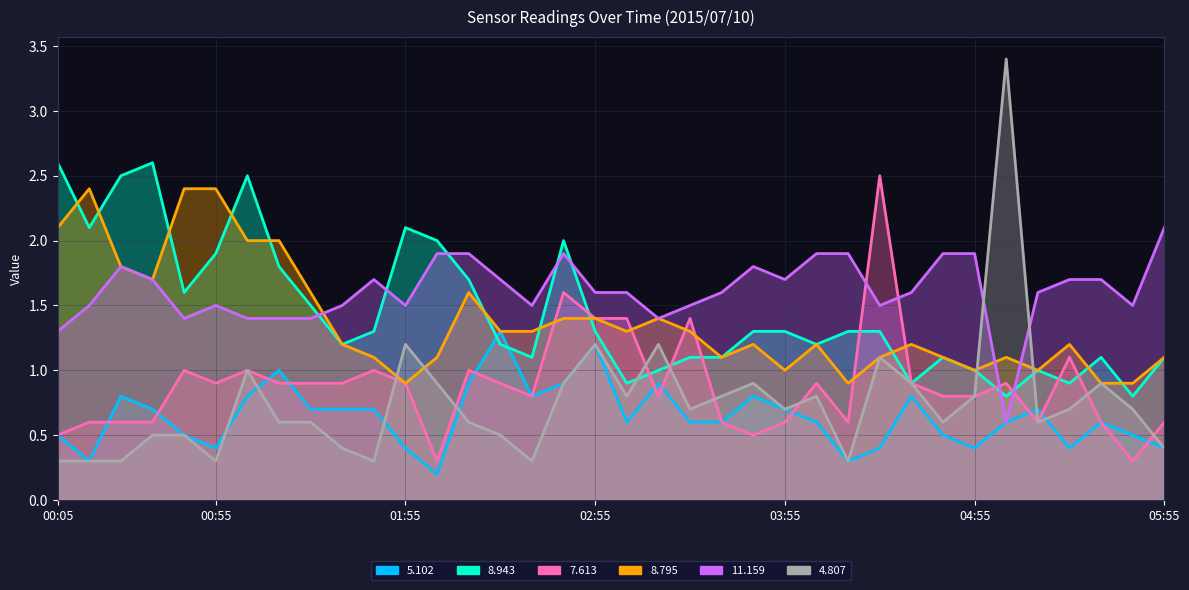

At how many categories does at least one series exceed 0?

36